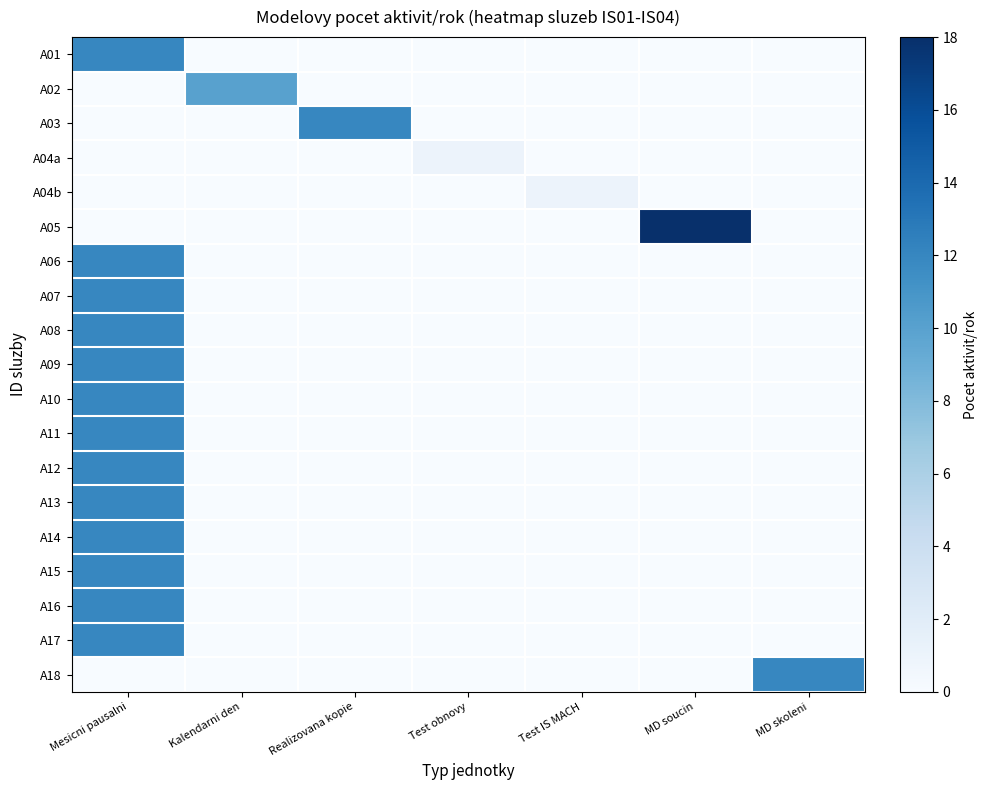

Count the number of data series in this chart.

19